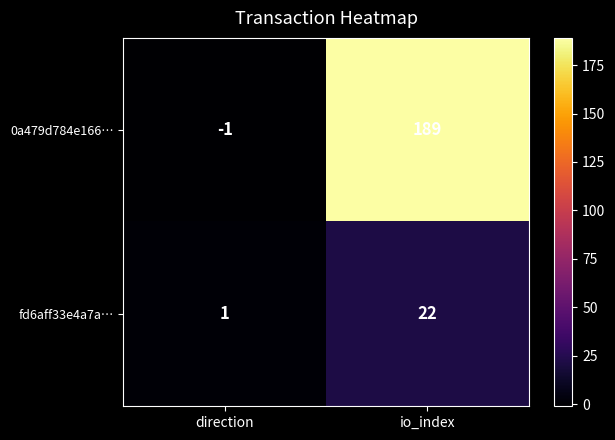

Reading left to right, transcribe all the data shown in this chart.

0a479d784e166…: -1	189
fd6aff33e4a7a…: 1	22